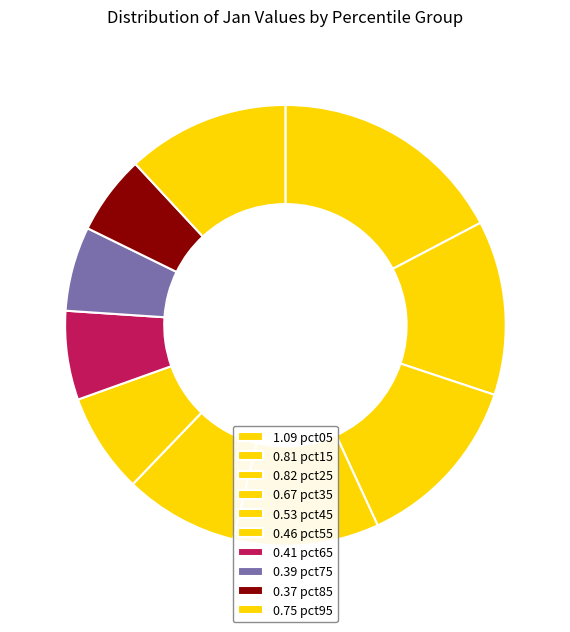

How many slices are in this pie chart?

10